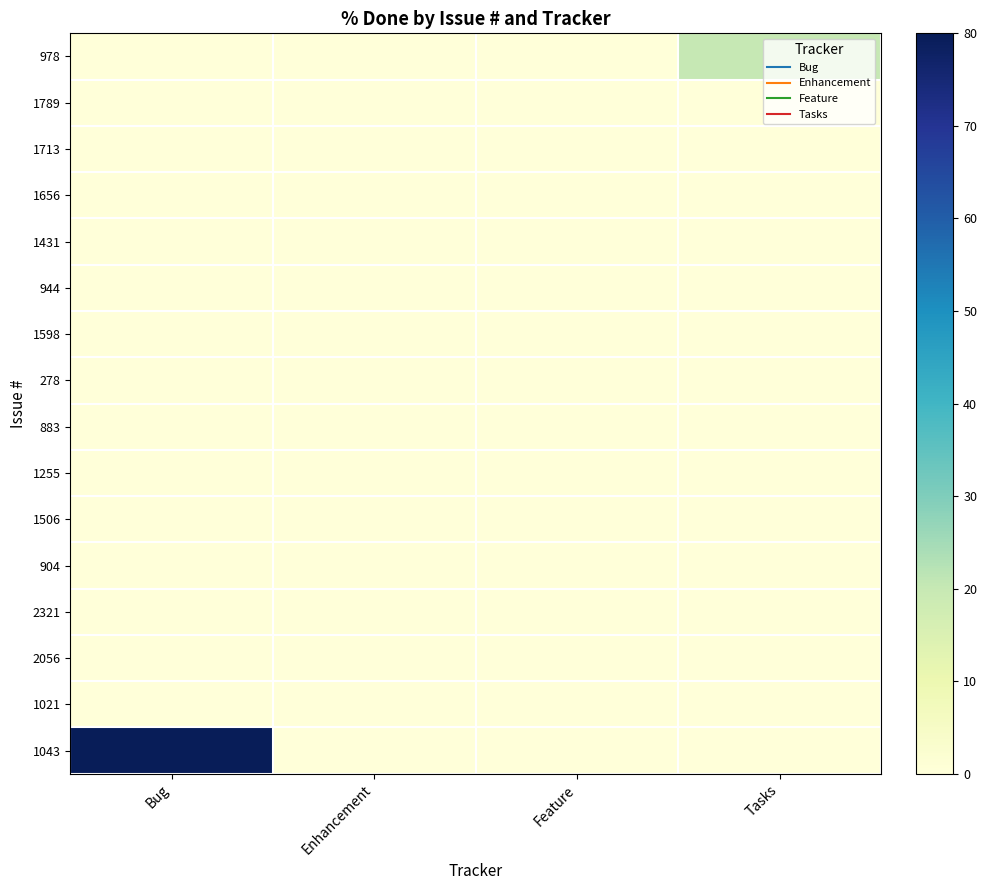

Which has a higher value, Tasks or Enhancement?

Tasks